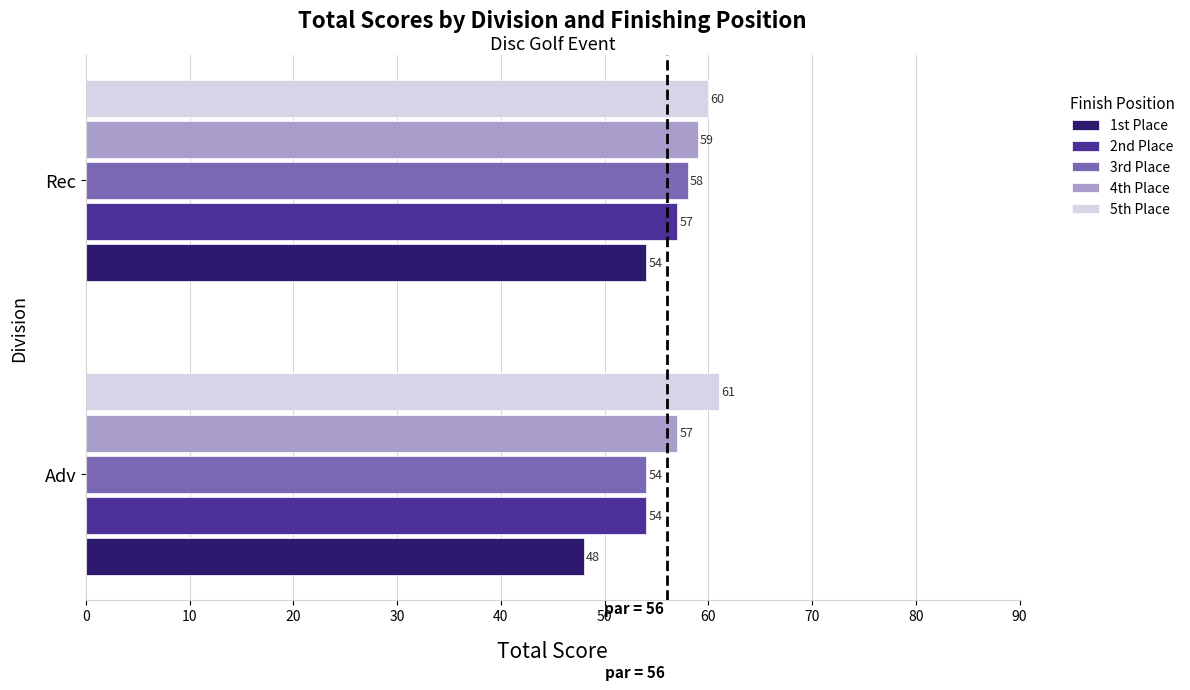

At how many categories does at least one series exceed 50?

2